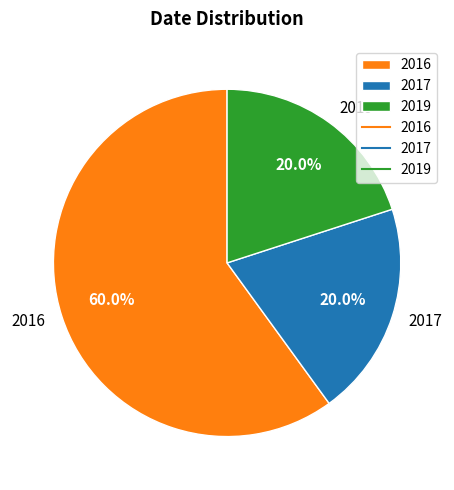

Is there any slice that represents more than half of the pie?

Yes